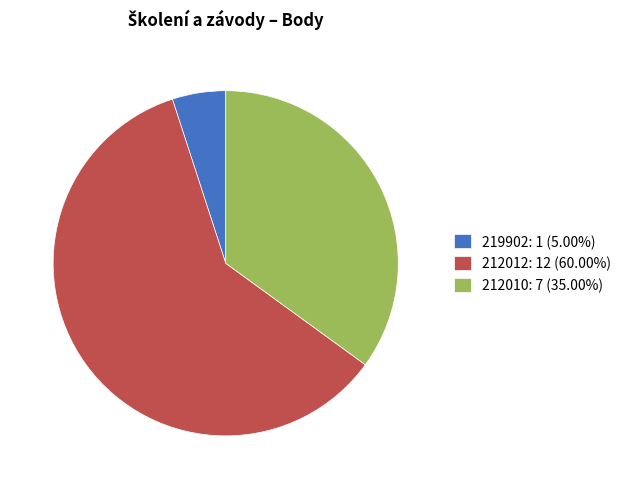

Is it true that 212010 is 35% of the pie?

True